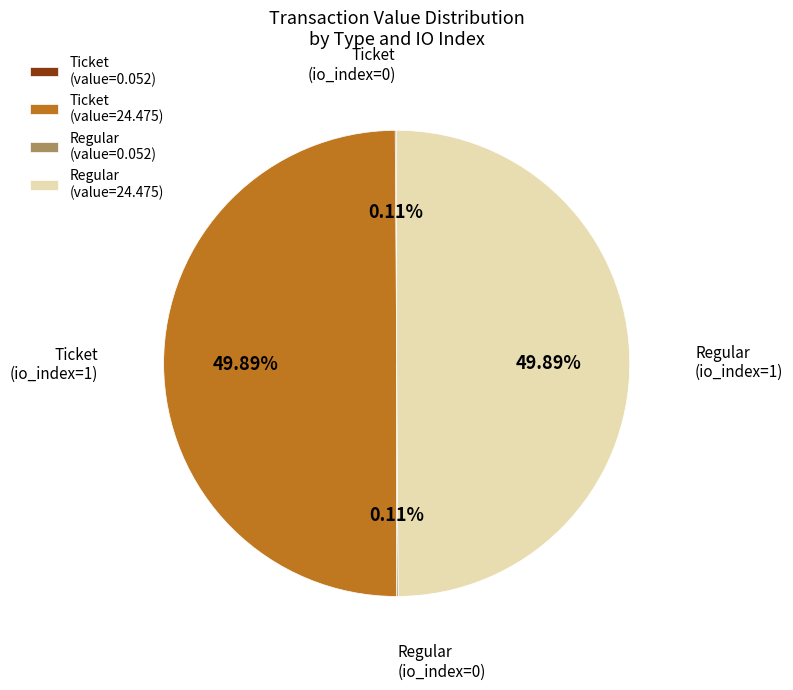

Approximately how many times larger is the value at Regular (value=24.475) compared to Ticket (value=24.475)?

1.0